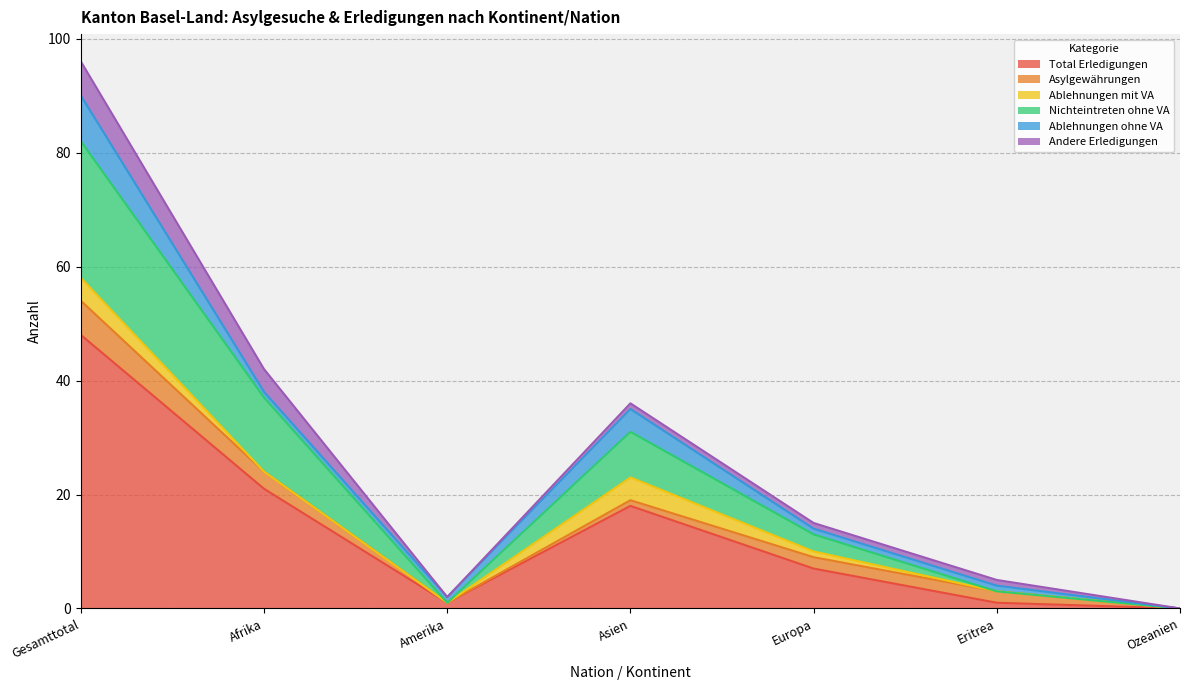

How many lines are shown in the chart?

6